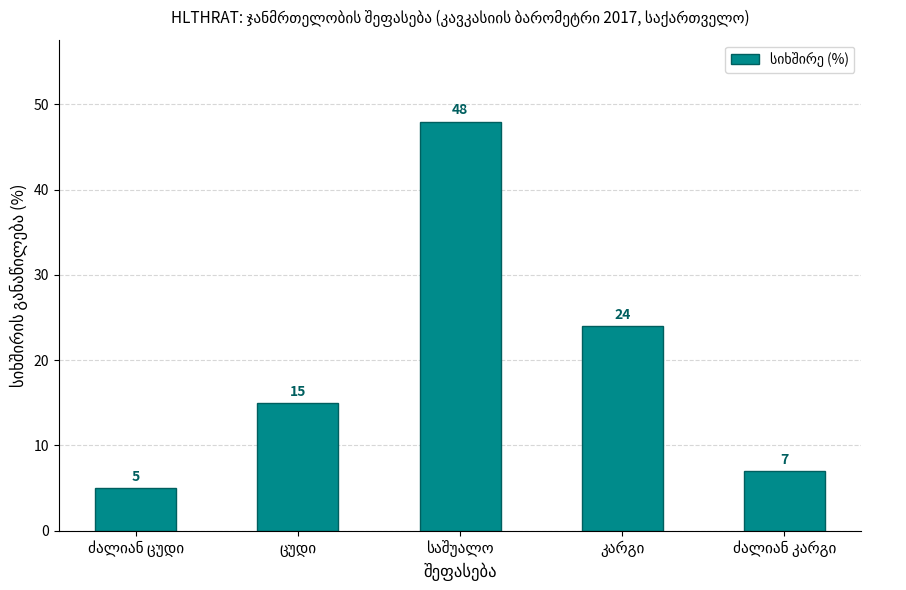

What is the average value?

20